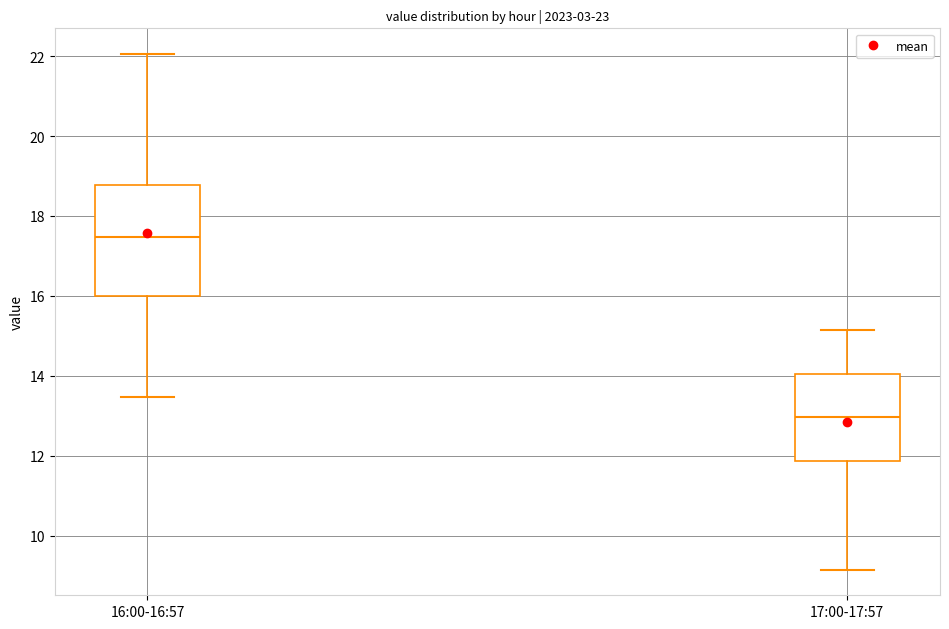

Reading left to right, transcribe this box plot: for each box, give where its median line is, the range the box spans, and where its two whiskers end, as read against the y-axis. The values are not printed on the chart, so give them approximately, as read against the axis.

16:00-16:57: median 17.4, box 16.0 to 18.8, whiskers 13.4 to 22.0
17:00-17:57: median 13.0, box 11.8 to 14.0, whiskers 9.2 to 15.2